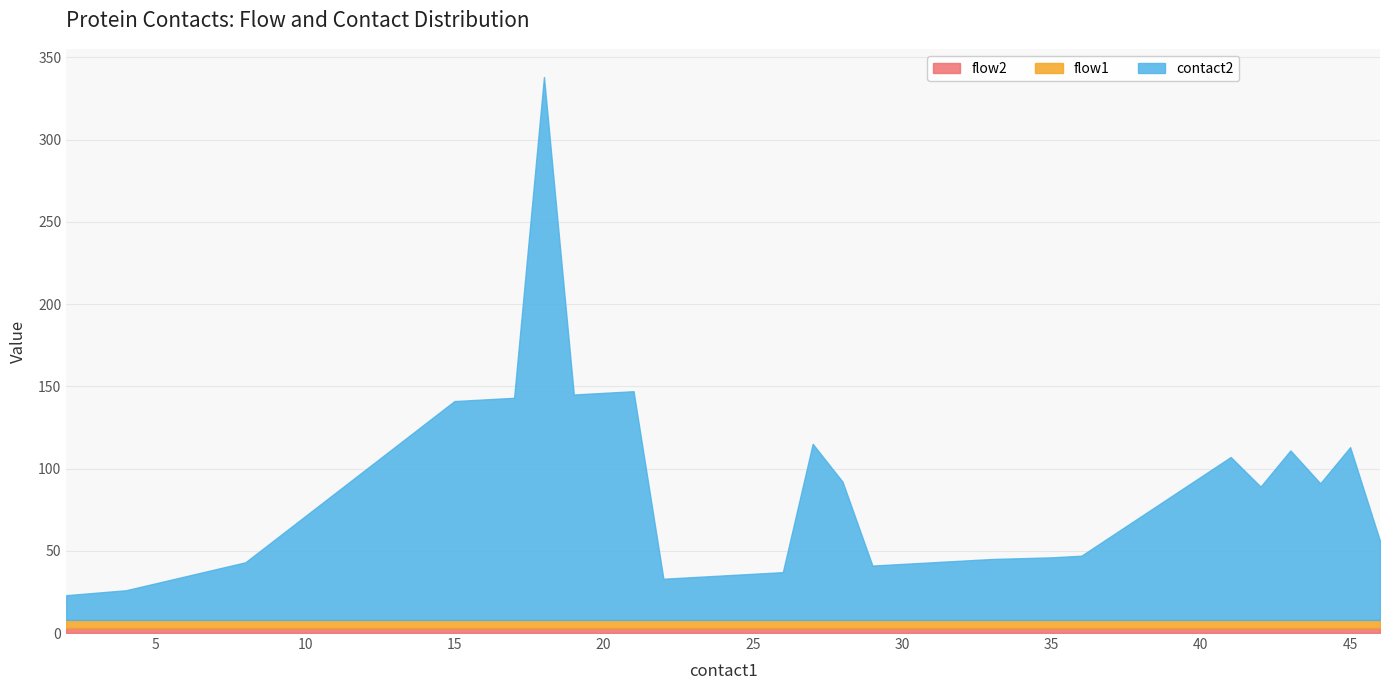

What is the average value of the contact2 series?

78